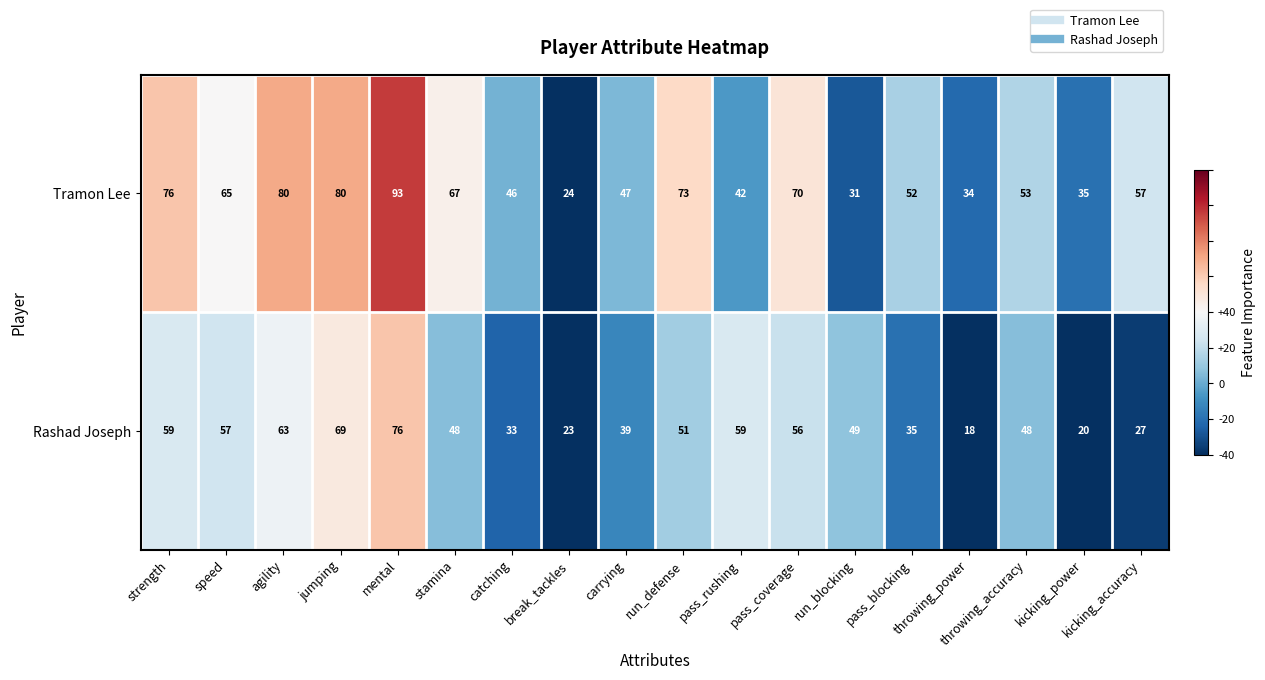

The Rashad Joseph series shows 76 at mental. True or false?

True